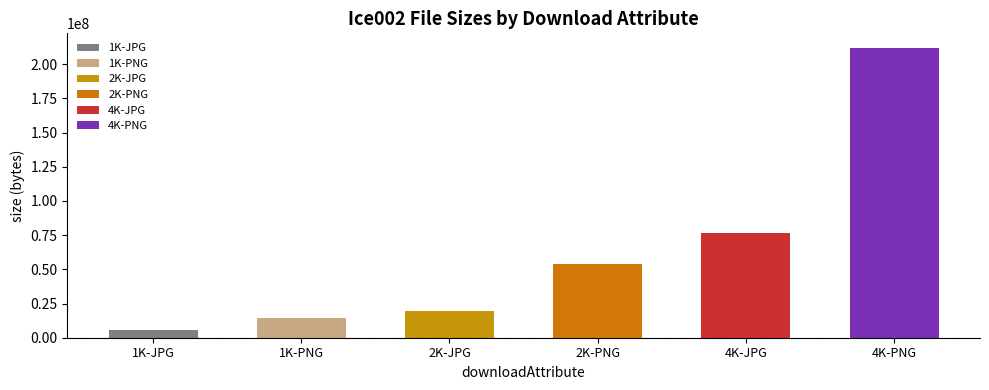

What is the difference between the maximum and minimum values?

206379448